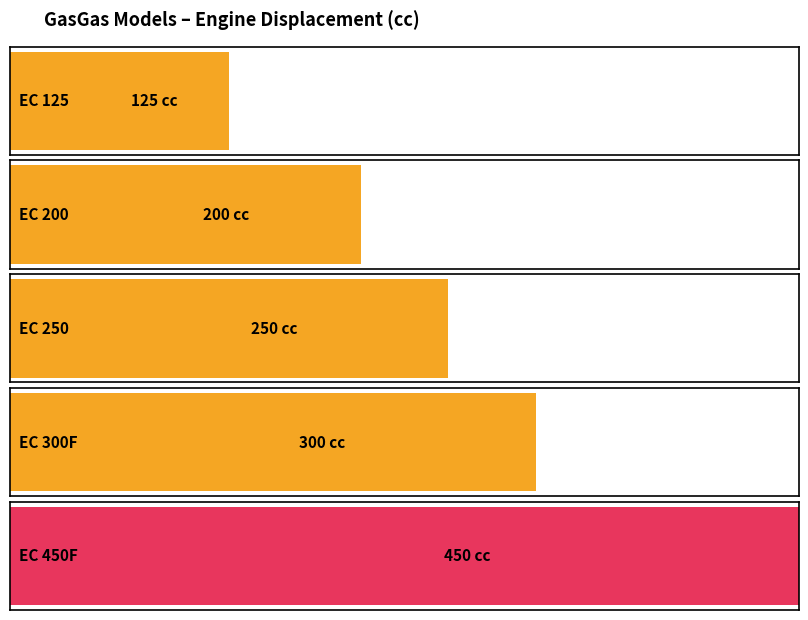

Is it true that the value at EC 250 is 57?

False